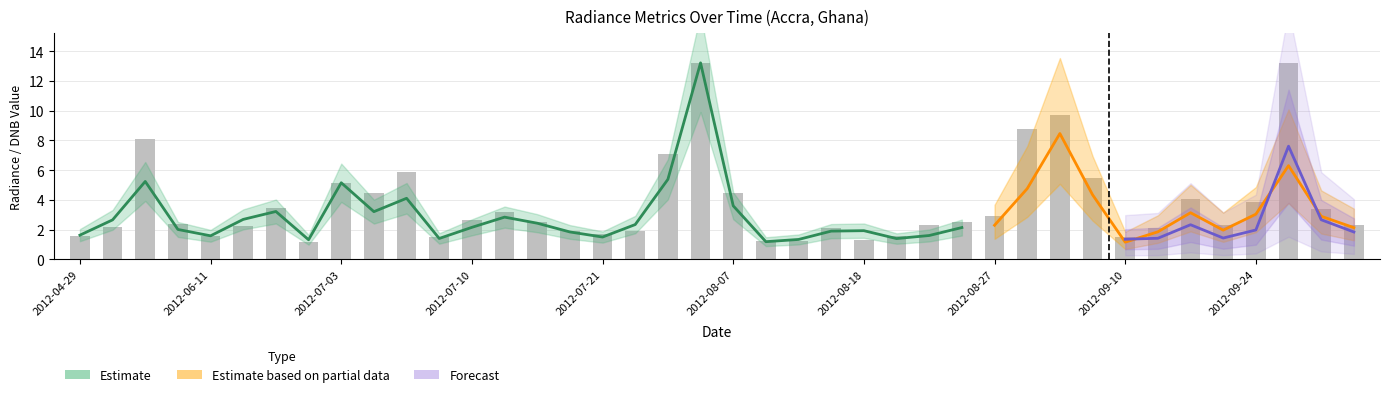

Reading left to right, extract all data points from this chart.

dnbrad: dnbrad=1.6	rade9_aggzone_norm=2.2	rade9_mult_nadir_norm=8.1	dnb_licorr=2.4	4=1.6	5=2.2	6=3.4	7=1.2	8=5.2	9=4.5	10=5.9	11=1.5	12=2.6	13=3.2	14=2.5	15=1.9	16=1.7	17=1.9	18=7.1	19=13.2	20=4.4	21=1.2	22=1.3	23=2.1	24=1.3	25=1.5	26=2.3	27=2.5	28=2.9	29=8.7	30=9.7	31=5.5	32=1.5	33=2.1	34=4.0	35=2.3	36=3.9	37=13.2	38=3.4	39=2.3
rade9_aggzone_norm: dnbrad=1.6	rade9_aggzone_norm=2.7	rade9_mult_nadir_norm=5.2	dnb_licorr=2.0	4=1.6	5=2.7	6=3.2	7=1.3	8=5.2	9=3.2	10=4.1	11=1.4	12=2.2	13=2.8	14=2.4	15=1.8	16=1.5	17=2.3	18=5.4	19=13.2	20=3.6	21=1.2	22=1.3	23=1.9	24=1.9	25=1.4	26=1.6	27=2.1	28=2.3	29=4.8	30=8.5	31=4.3	32=1.2	33=1.9	34=3.1	35=2.0	36=3.0	37=6.3	38=2.9	39=2.1
rade9_mult_nadir_norm: dnbrad=1.3	rade9_aggzone_norm=2.5	rade9_mult_nadir_norm=5.4	dnb_licorr=1.5	4=1.4	5=2.5	6=3.2	7=0.8	8=5.2	9=2.3	10=3.9	11=1.4	12=1.8	13=1.8	14=1.6	15=1.5	16=1.0	17=2.1	18=5.5	19=13.2	20=2.9	21=1.2	22=1.1	23=1.2	24=0.8	25=1.3	26=1.5	27=2.3	28=1.9	29=5.0	30=8.7	31=4.3	32=1.4	33=1.4	34=2.3	35=1.4	36=2.0	37=7.6	38=2.7	39=1.8
dnb_licorr: dnbrad=1.3	rade9_aggzone_norm=1.9	rade9_mult_nadir_norm=4.2	dnb_licorr=0.9	4=1.1	5=2.4	6=3.2	7=0.8	8=1.9	9=0.0	10=1.5	11=0.7	12=1.5	13=1.8	14=1.6	15=1.5	16=1.0	17=1.5	18=4.0	19=10.2	20=1.8	21=1.0	22=1.1	23=1.2	24=0.8	25=1.3	26=1.5	27=2.3	28=1.8	29=4.3	30=6.6	31=2.3	32=1.3	33=1.4	34=2.3	35=1.4	36=2.0	37=4.0	38=0.3	39=1.0